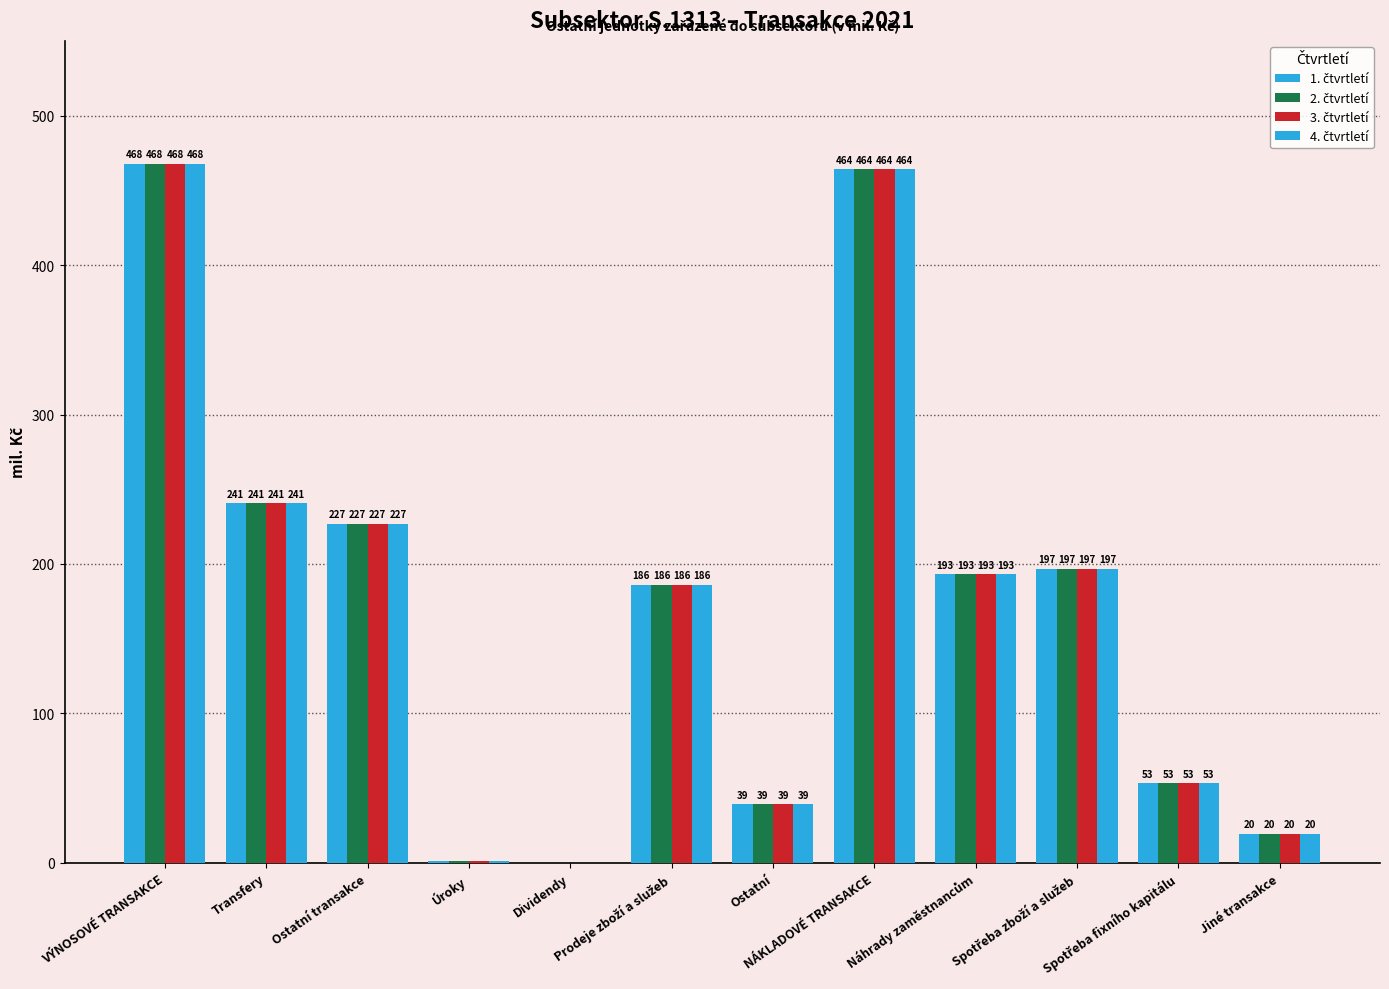

Reading left to right, extract all data points from this chart.

1. čtvrtletí: VÝNOSOVÉ TRANSAKCE=467.8	Transfery=240.8	Ostatní transakce=227.0	Úroky=1.5	Dividendy=0.0	Prodeje zboží a služeb=186.2	Ostatní=39.2	NÁKLADOVÉ TRANSAKCE=464.2	Náhrady zaměstnancům=193.0	Spotřeba zboží a služeb=196.8	Spotřeba fixního kapitálu=53.2	Jiné transakce=19.5
2. čtvrtletí: VÝNOSOVÉ TRANSAKCE=467.8	Transfery=240.8	Ostatní transakce=227.0	Úroky=1.5	Dividendy=0.0	Prodeje zboží a služeb=186.2	Ostatní=39.2	NÁKLADOVÉ TRANSAKCE=464.2	Náhrady zaměstnancům=193.0	Spotřeba zboží a služeb=196.8	Spotřeba fixního kapitálu=53.2	Jiné transakce=19.5
3. čtvrtletí: VÝNOSOVÉ TRANSAKCE=467.8	Transfery=240.8	Ostatní transakce=227.0	Úroky=1.5	Dividendy=0.0	Prodeje zboží a služeb=186.2	Ostatní=39.2	NÁKLADOVÉ TRANSAKCE=464.2	Náhrady zaměstnancům=193.0	Spotřeba zboží a služeb=196.8	Spotřeba fixního kapitálu=53.2	Jiné transakce=19.5
4. čtvrtletí: VÝNOSOVÉ TRANSAKCE=467.8	Transfery=240.8	Ostatní transakce=227.0	Úroky=1.5	Dividendy=0.0	Prodeje zboží a služeb=186.2	Ostatní=39.2	NÁKLADOVÉ TRANSAKCE=464.2	Náhrady zaměstnancům=193.0	Spotřeba zboží a služeb=196.8	Spotřeba fixního kapitálu=53.2	Jiné transakce=19.5